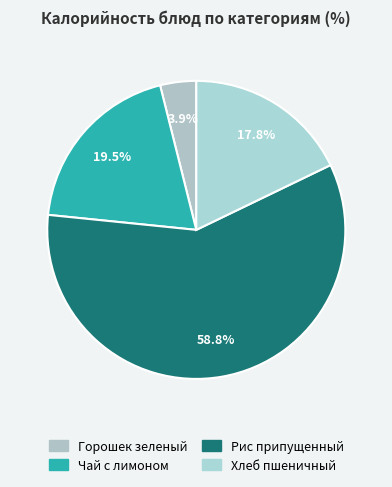

Is there any slice that represents more than half of the pie?

Yes